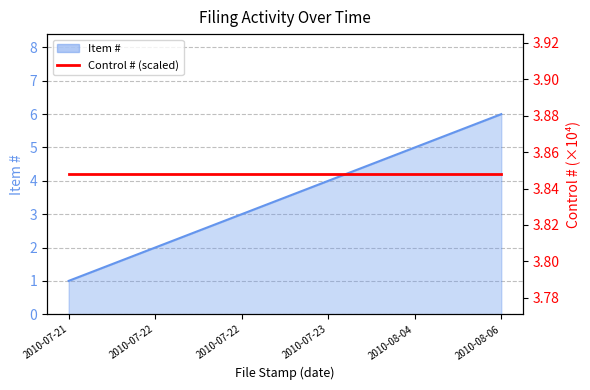

Which label corresponds to the smallest value in the chart?

2010-07-21